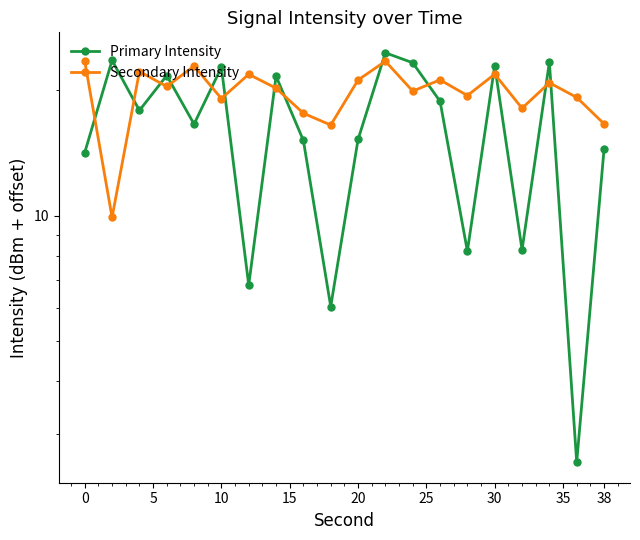

How many values in the Secondary Intensity series are below 20?

9